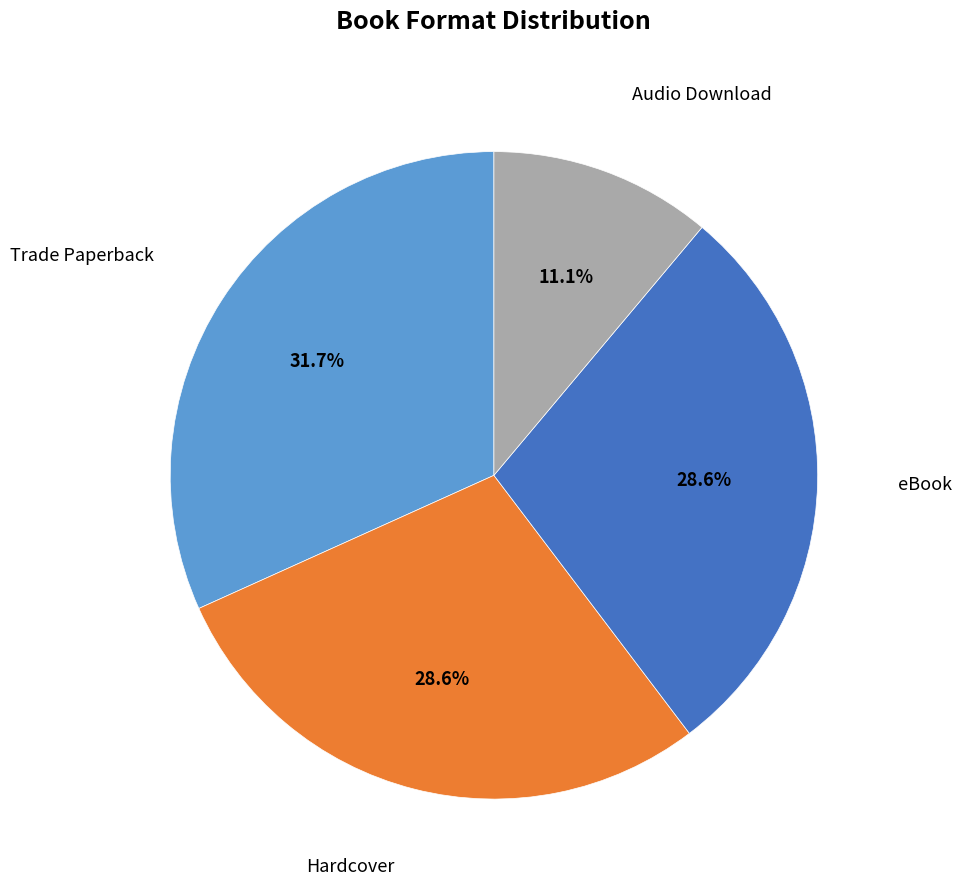

Is there a majority slice in this chart?

No